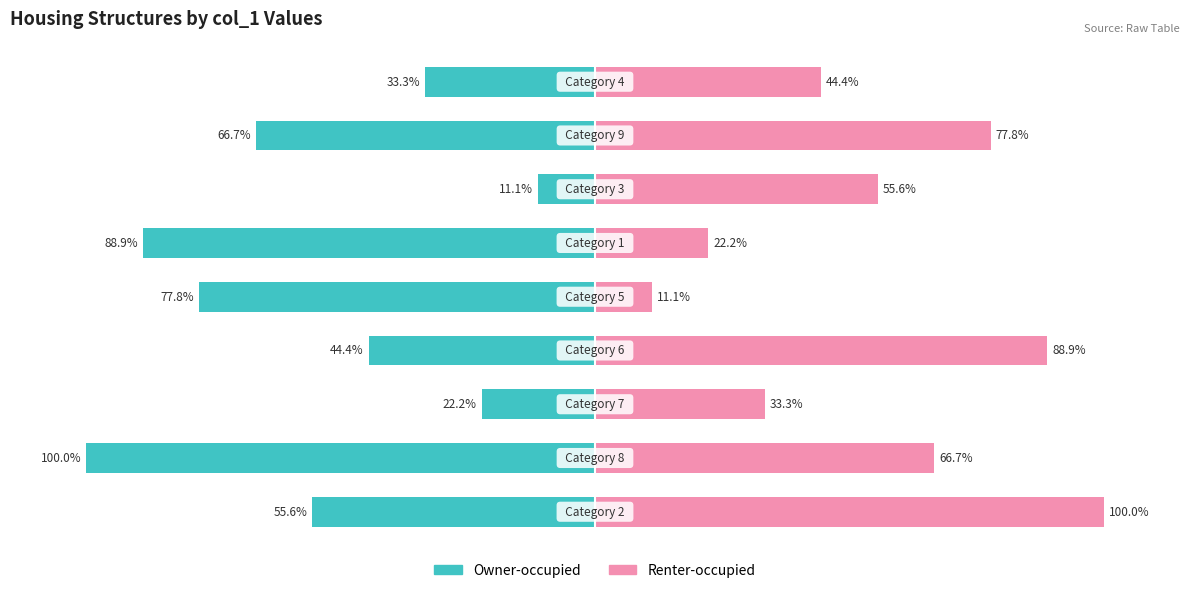

What are all the series names shown in the legend?

Owner-occupied, Renter-occupied